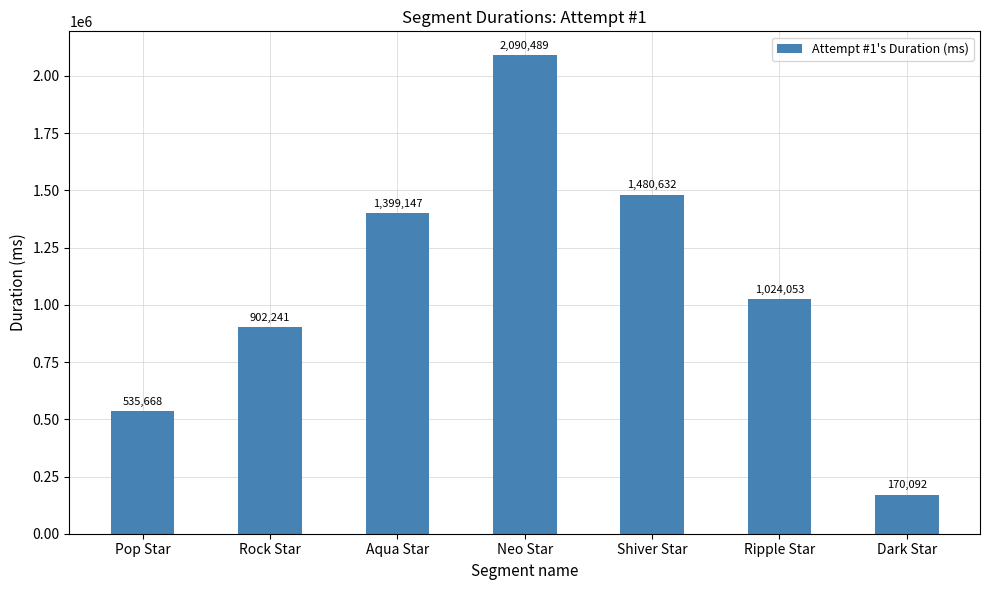

The value at Ripple Star is 1343195. True or false?

False